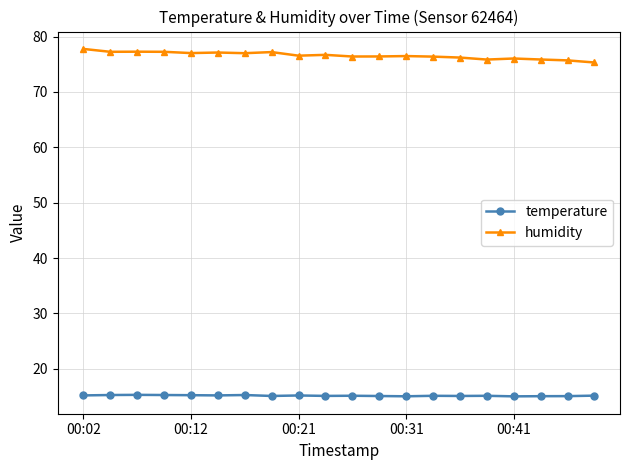

True or false: temperature and humidity intersect in this chart.

False